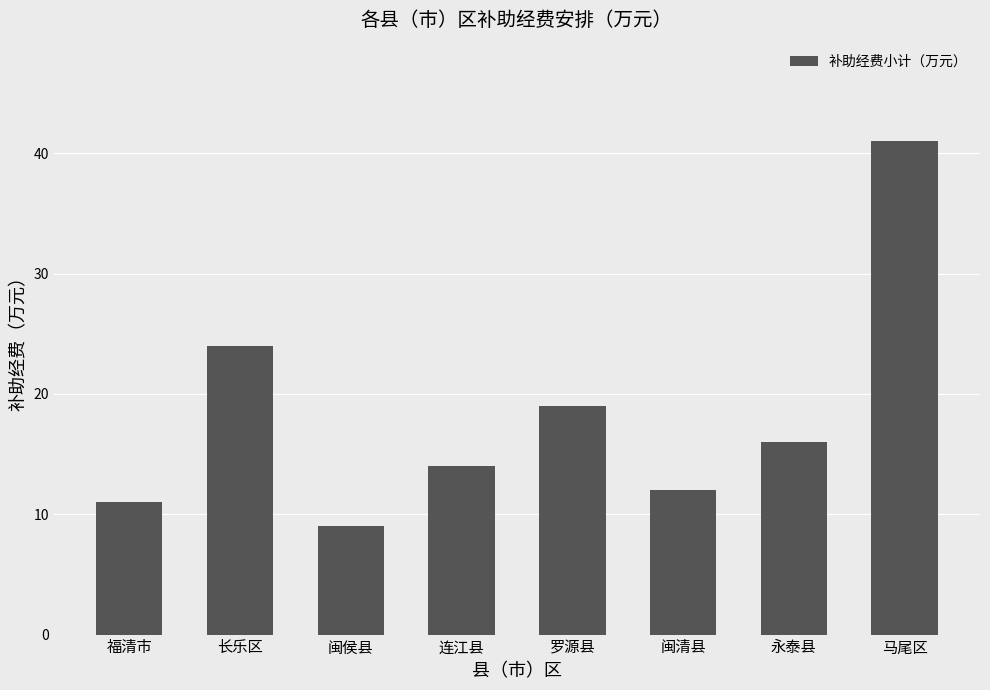

What is the minimum value shown in the chart?

9